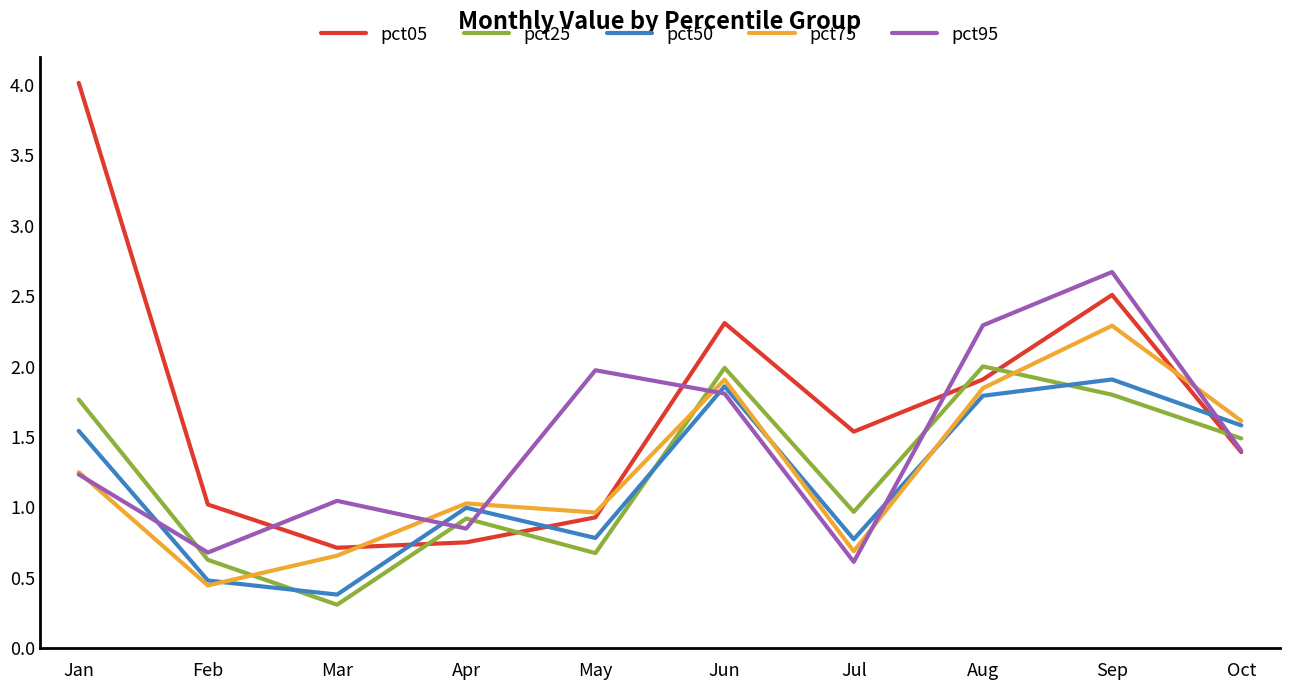

Which series has the largest range (max minus min)?

pct05